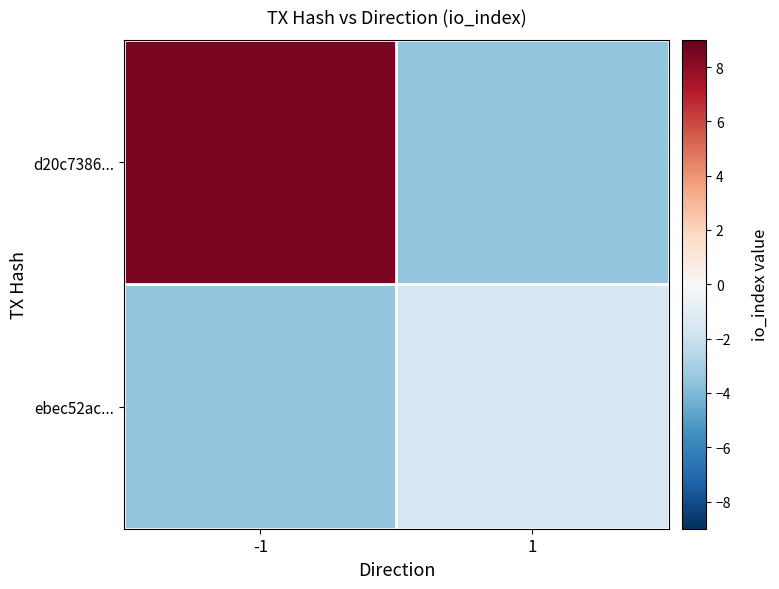

At which category is the sum across all series the highest?

-1